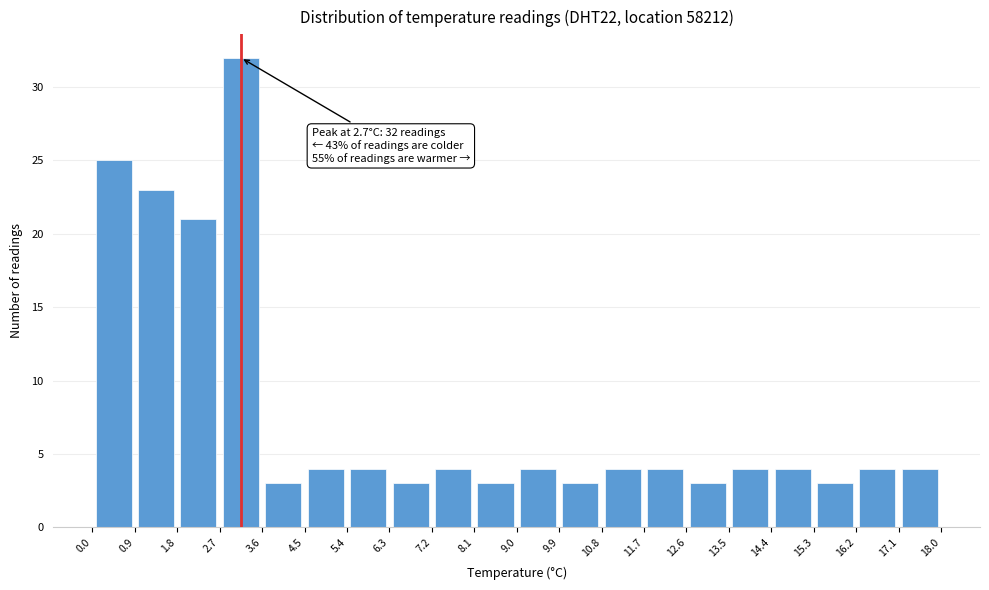

Over which range of the x-axis is the bar tallest?

2.7 to 3.6